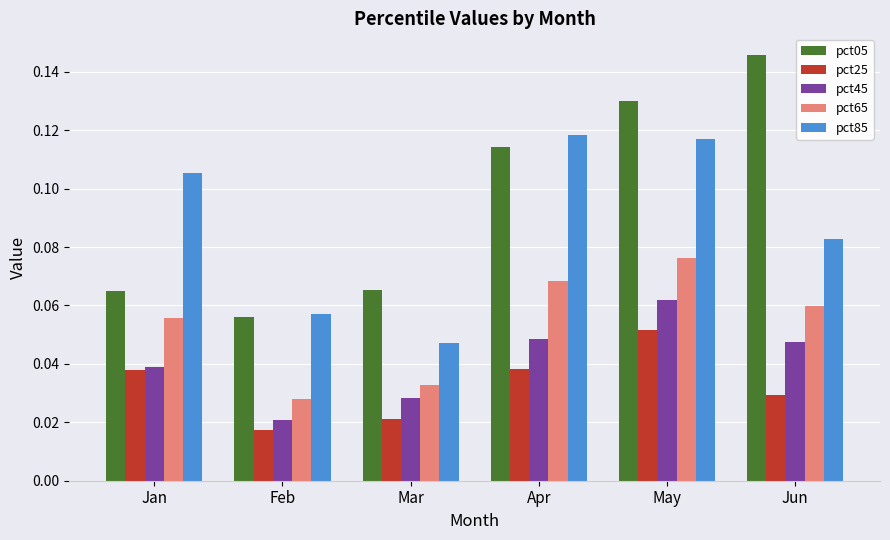

Where is pct45 nearest to the value 0?

Feb